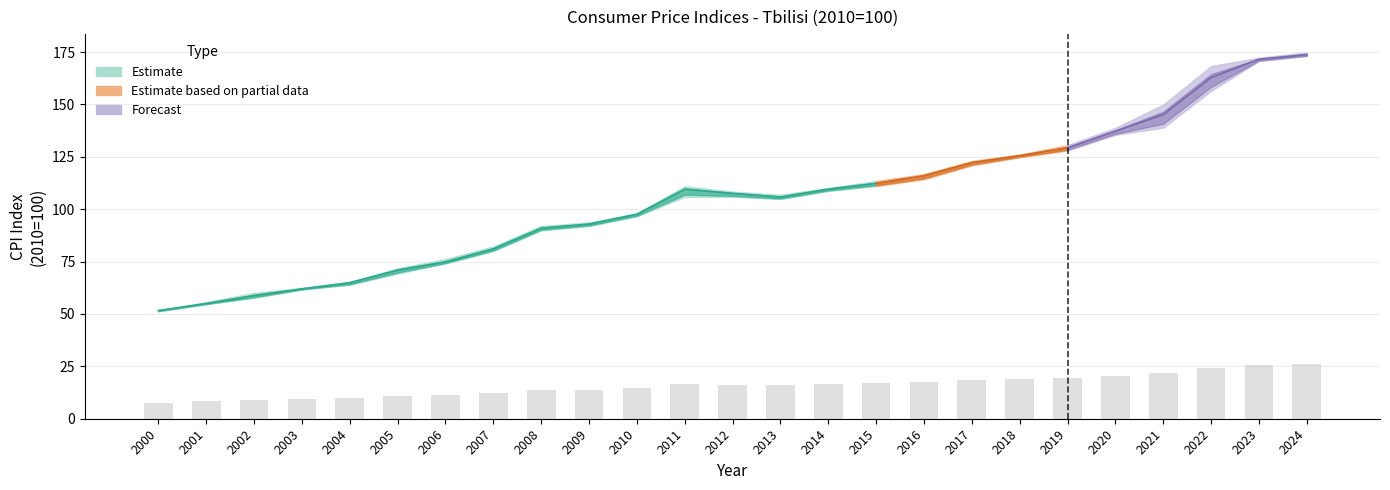

What is the approximate value of VI at 2000?

51.6